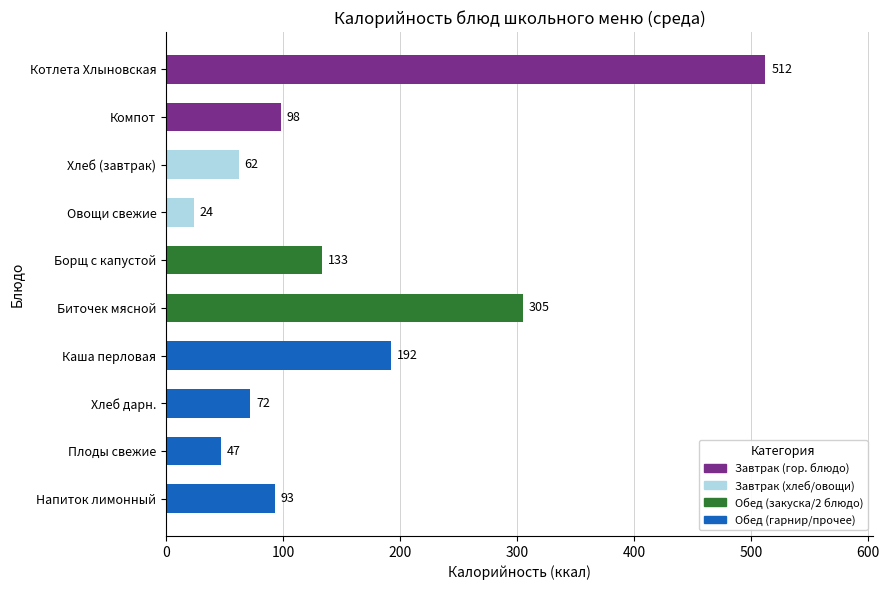

How many series are shown in this chart?

1